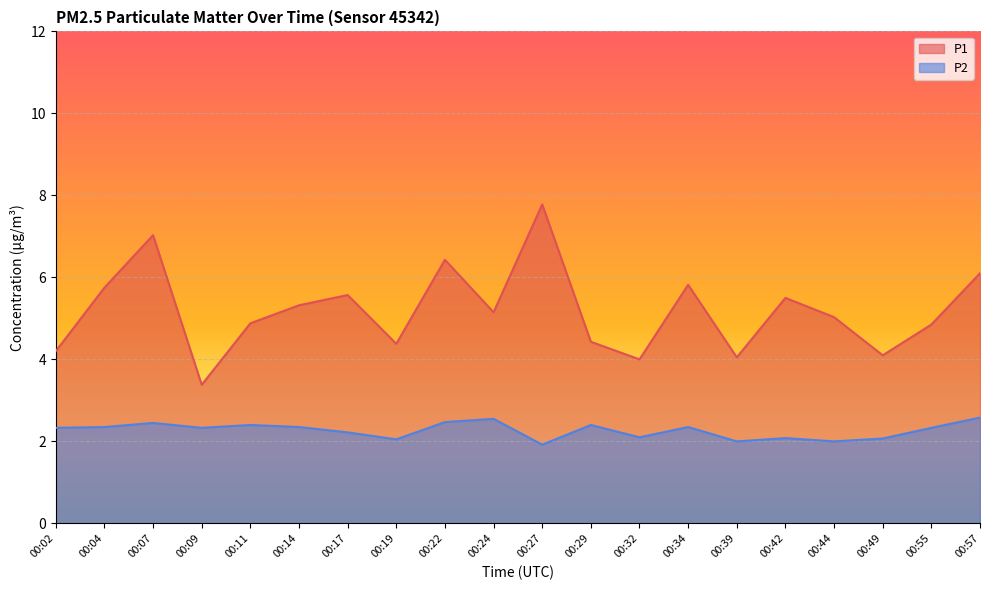

Which series has the largest total across all categories?

P1